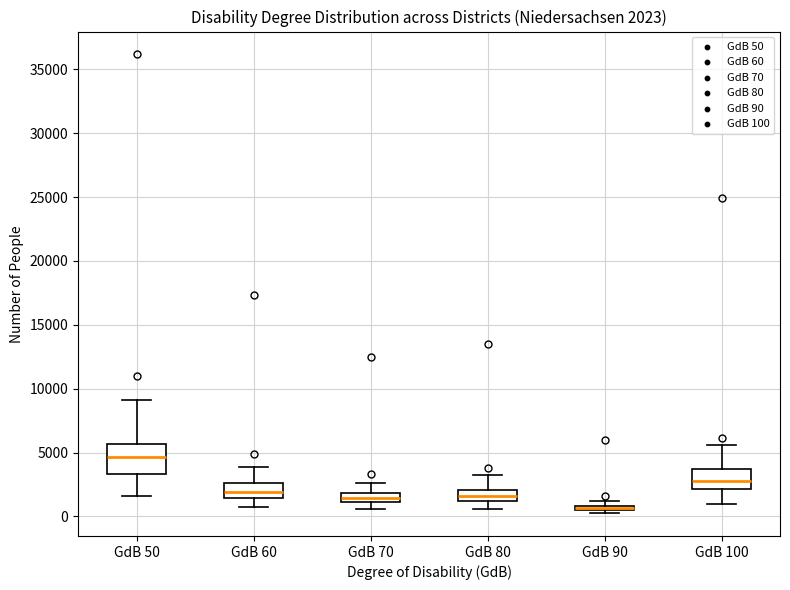

Which box is the tallest, from its lower edge to its upper edge?

GdB 50